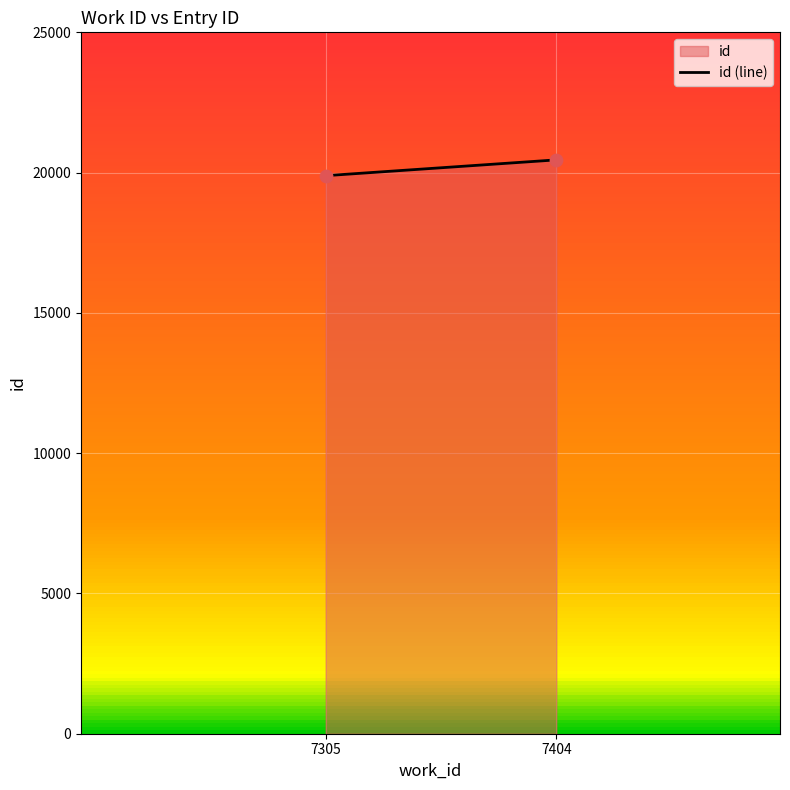

What is the range of Y values (max minus min)?

563